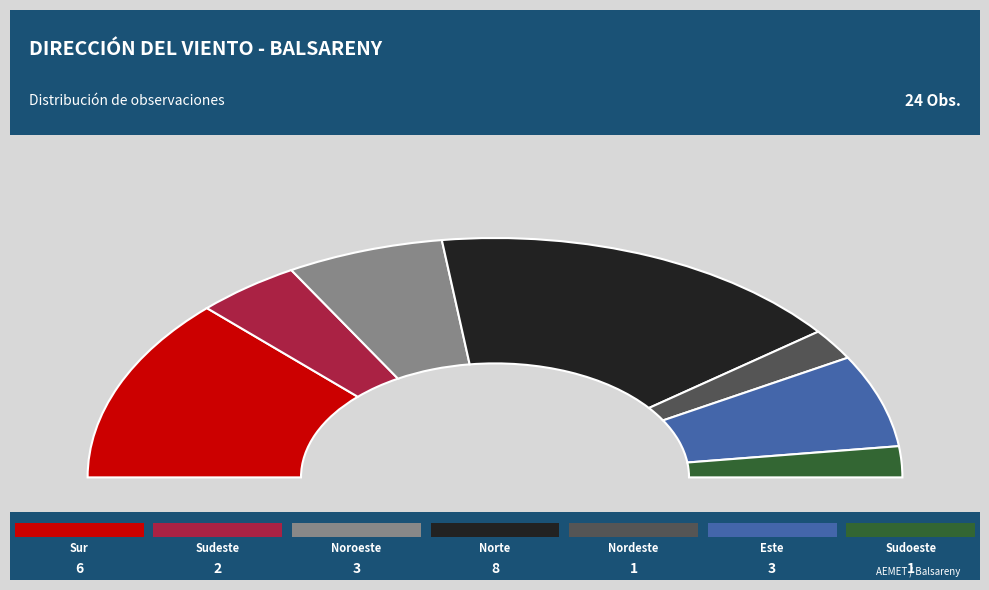

What is the smallest slice in the pie chart?

Nordeste